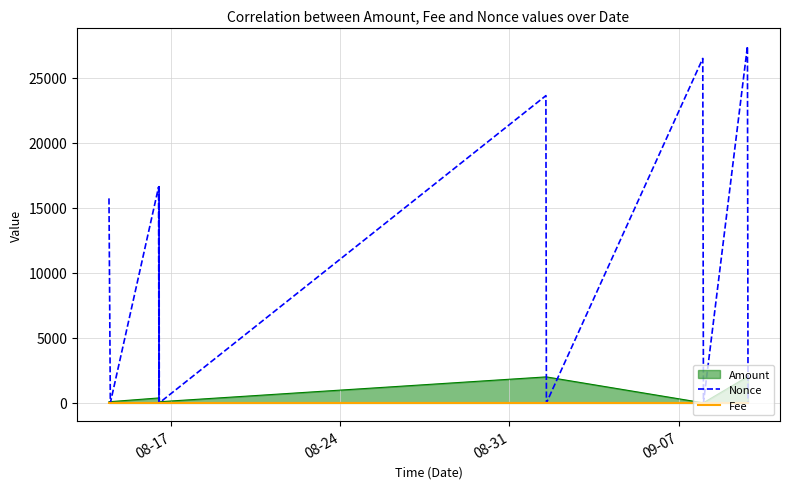

What is the highest value of the Nonce series?

27415.0